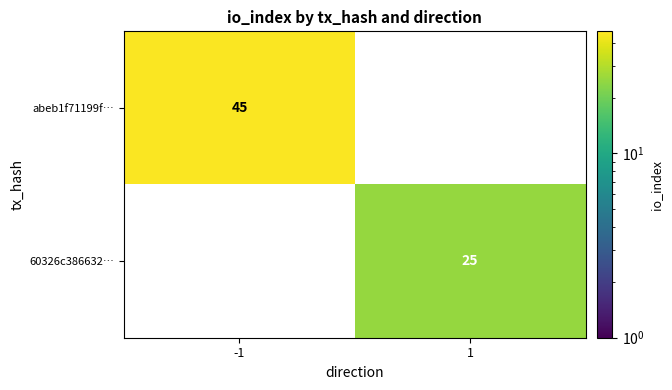

Is it true that 60326c386632… equals 0 at -1?

True